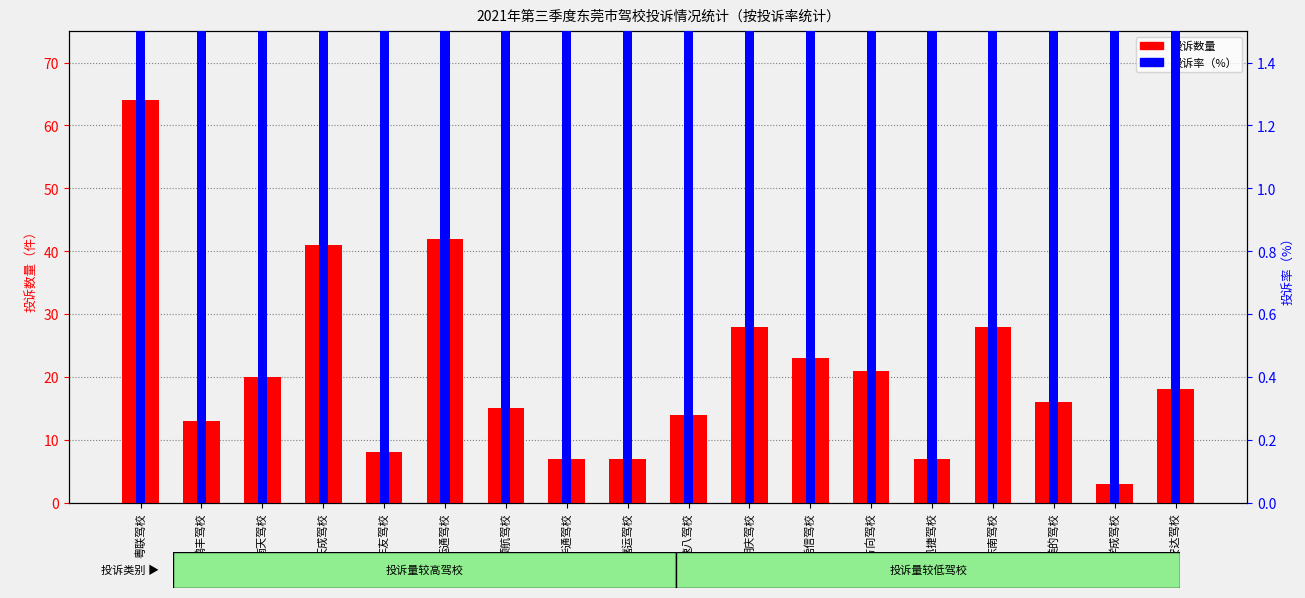

What is the difference between the maximum and minimum values in the 投诉率（%） series?

99.8